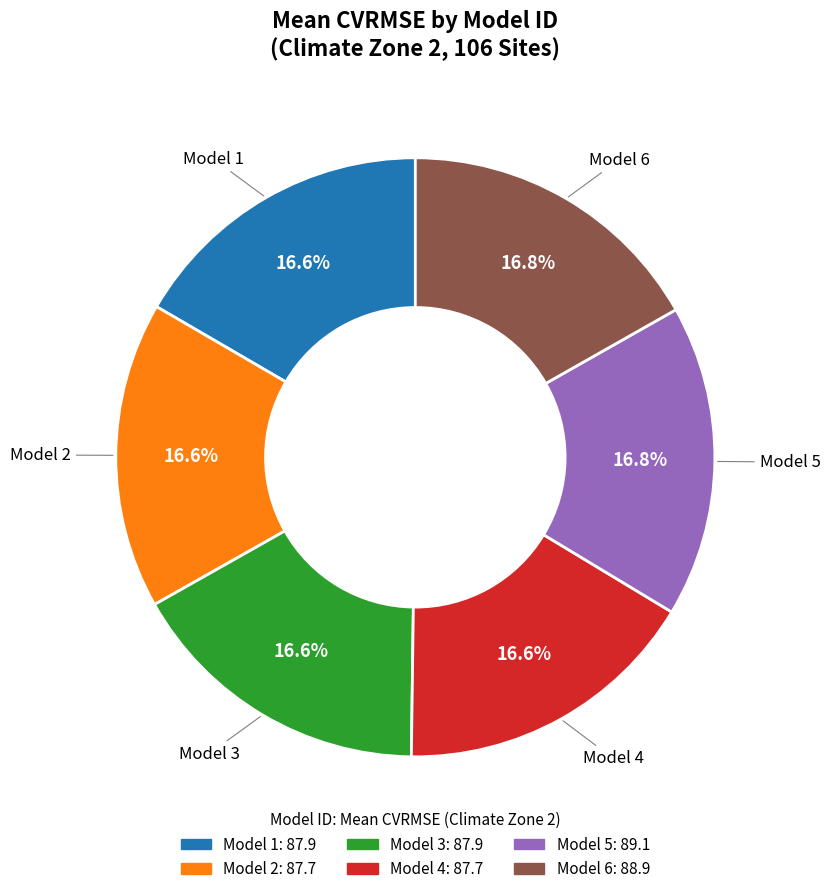

Is there a majority slice in this chart?

No